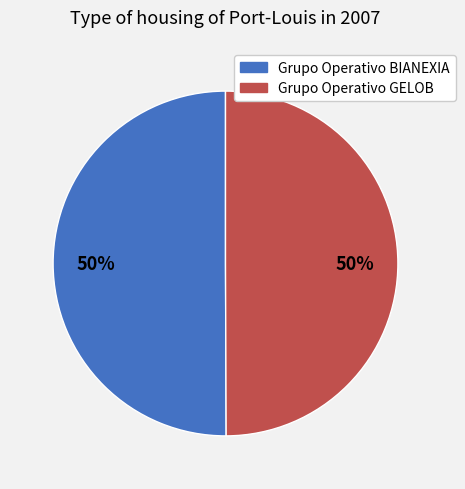

Combined, do Grupo Operativo GELOB and Grupo Operativo BIANEXIA account for over 50%?

Yes